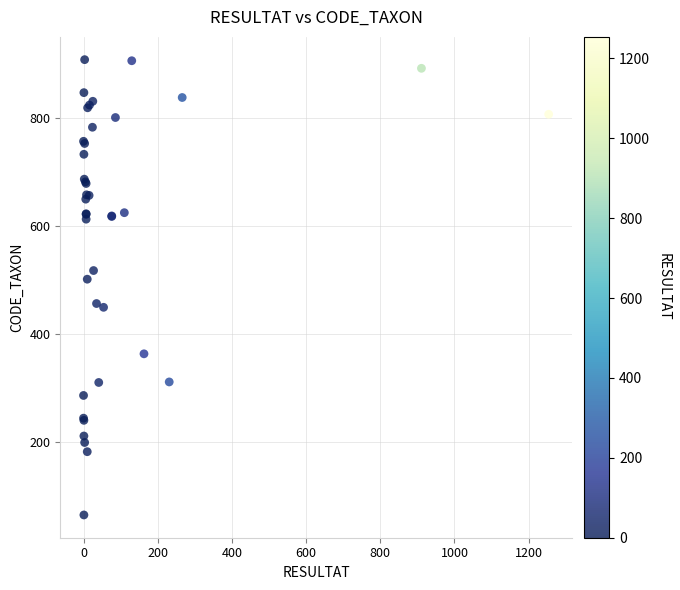

What Y value in the scatter plot is closest to 487?

502